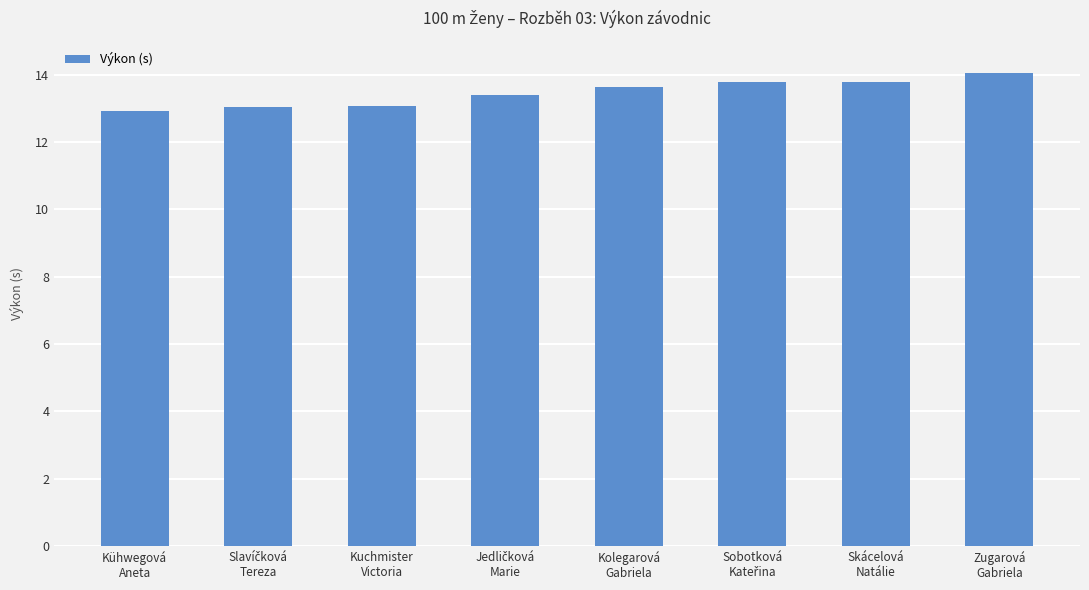

What is the smallest value displayed?

12.9